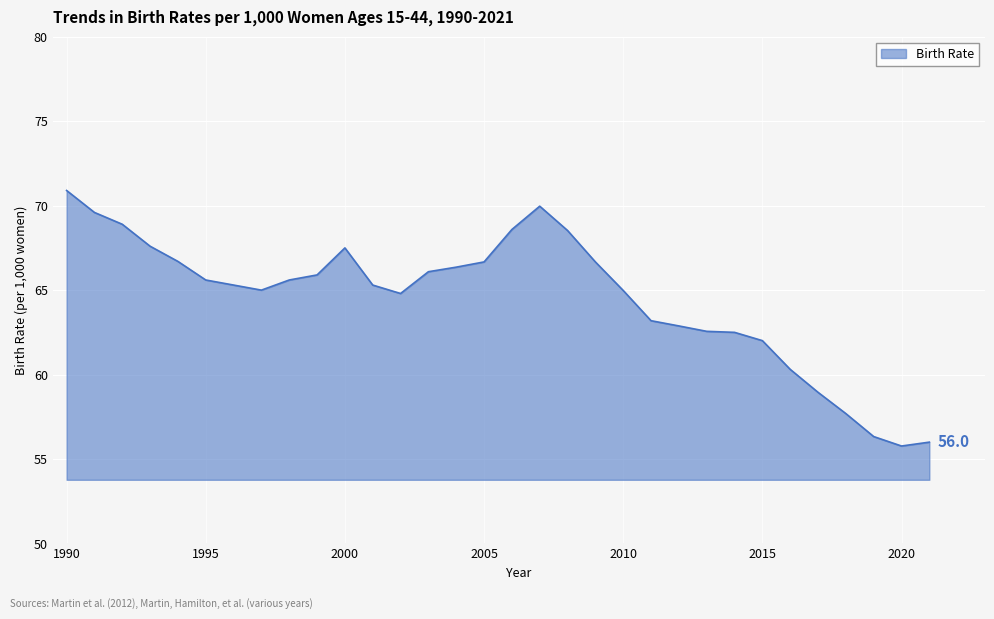

How many lines are shown in the chart?

1